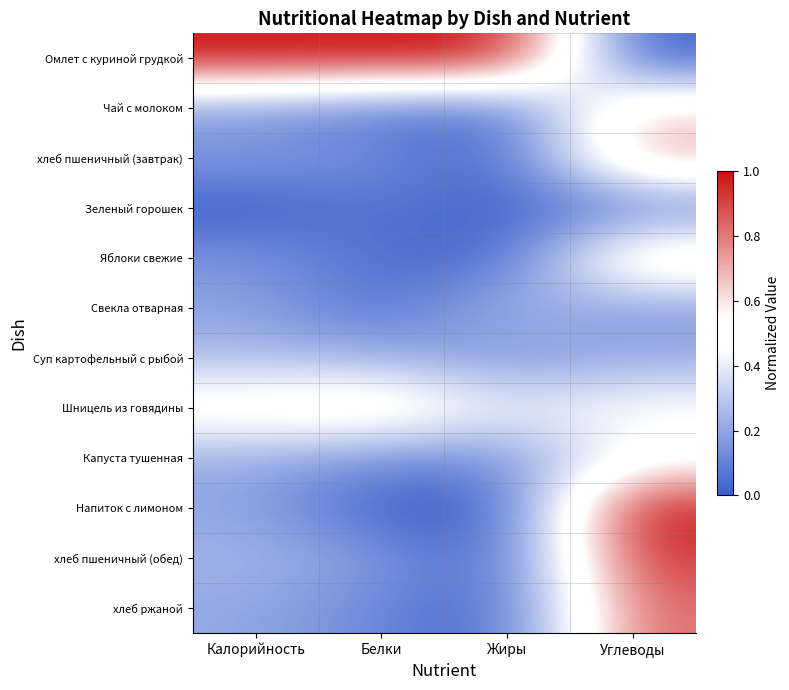

Which category has the lowest value across all series?

Углеводы